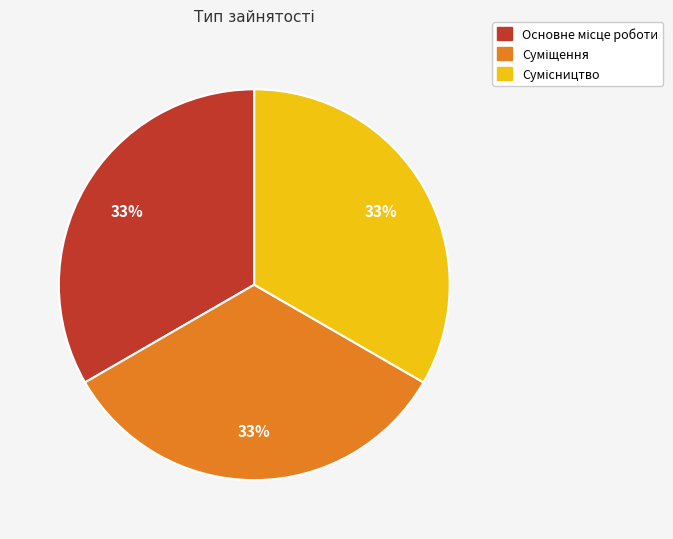

Is there any slice that represents more than half of the pie?

No